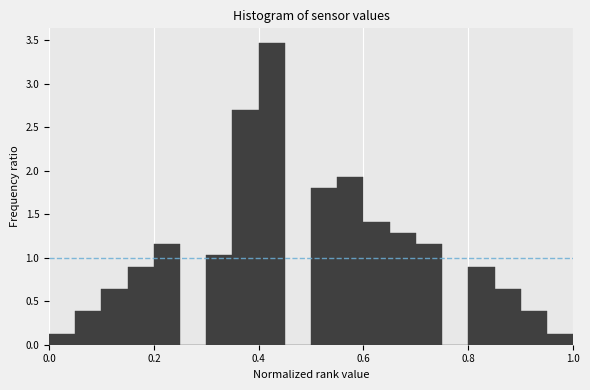

Read against the x-axis, roughly where is the centre of the tallest bar?

0.42